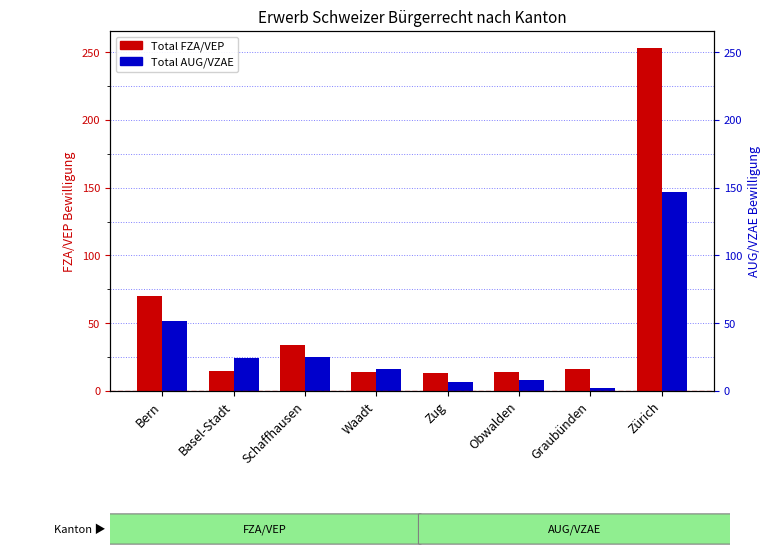

What is the highest value of the Total FZA/VEP series?

253